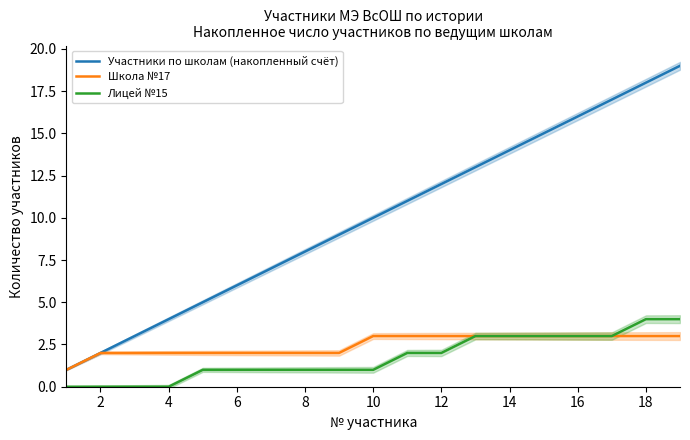

True or false: Лицей №15 and Школа №17 intersect in this chart.

False